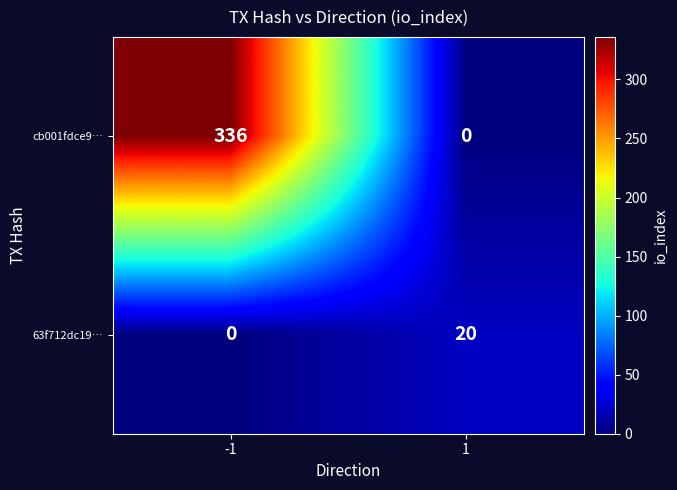

What is the sum of the cb001fdce9… values at -1 and 1?

336